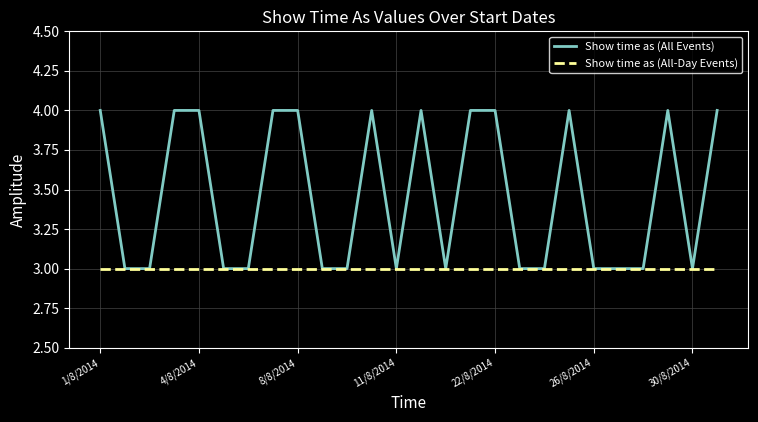

What is the sum of all Show time as (All-Day Events) values?

78